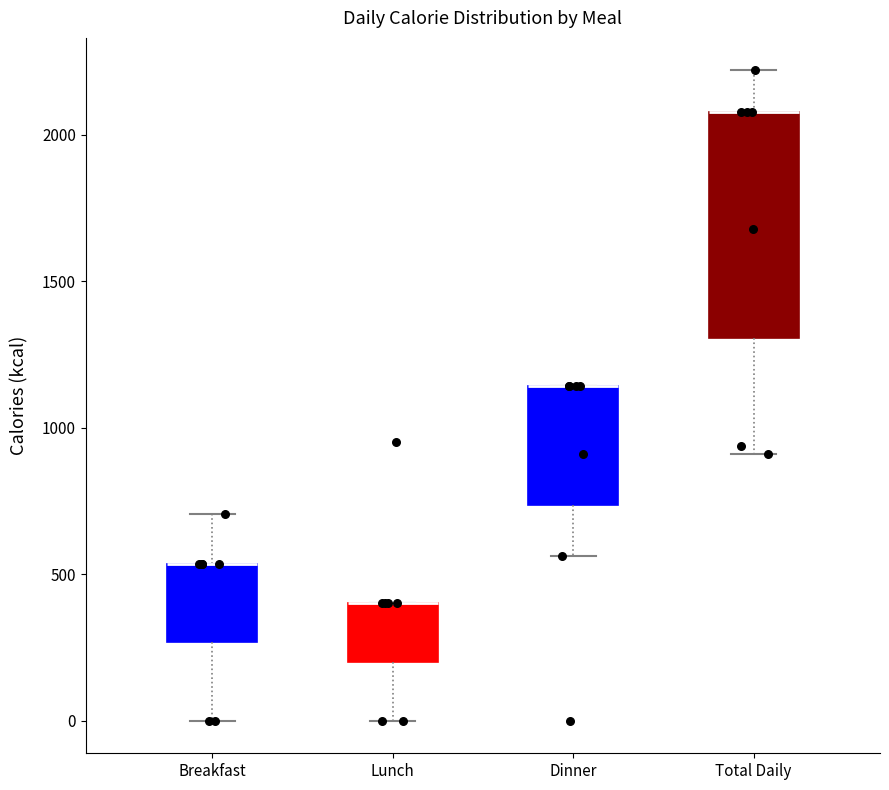

Reading left to right, read every box against the y-axis: the position of its median line, the range the box covers, and the ends of its whiskers. The values are not printed on the chart, so give them approximately, as read against the axis.

Breakfast: median 550 (drawn on the box's upper edge), box 250 to 550, whiskers 0 to 700
Lunch: median 400 (drawn on the box's upper edge), box 200 to 400, whiskers 0 to 400
Dinner: median 1150 (drawn on the box's upper edge), box 750 to 1150, whiskers 550 to 1150
Total Daily: median 2100 (drawn on the box's upper edge), box 1300 to 2100, whiskers 900 to 2200